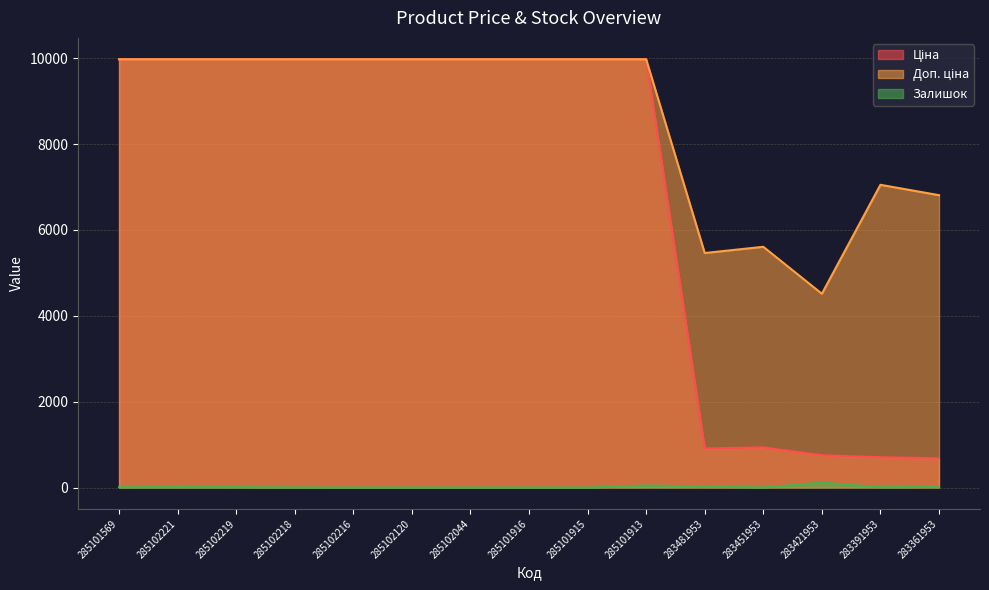

At which category is the sum across all series the highest?

285101913